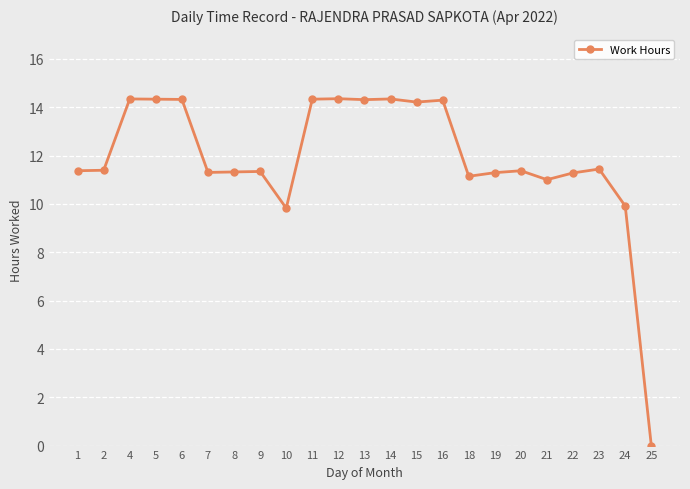

Does the chart display data point markers on the line(s)?

Yes